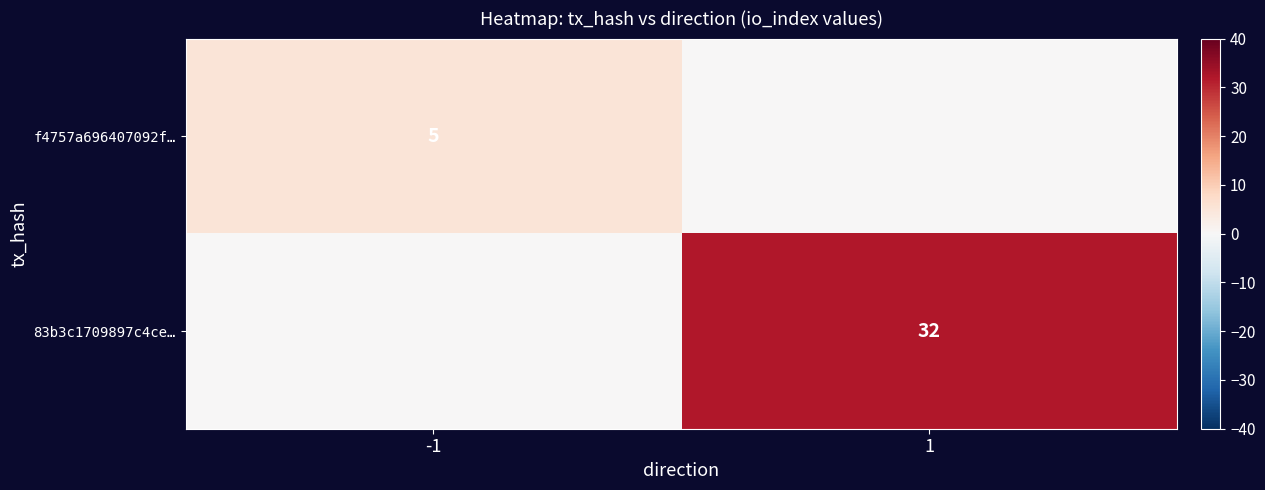

How many series are shown in this chart?

2